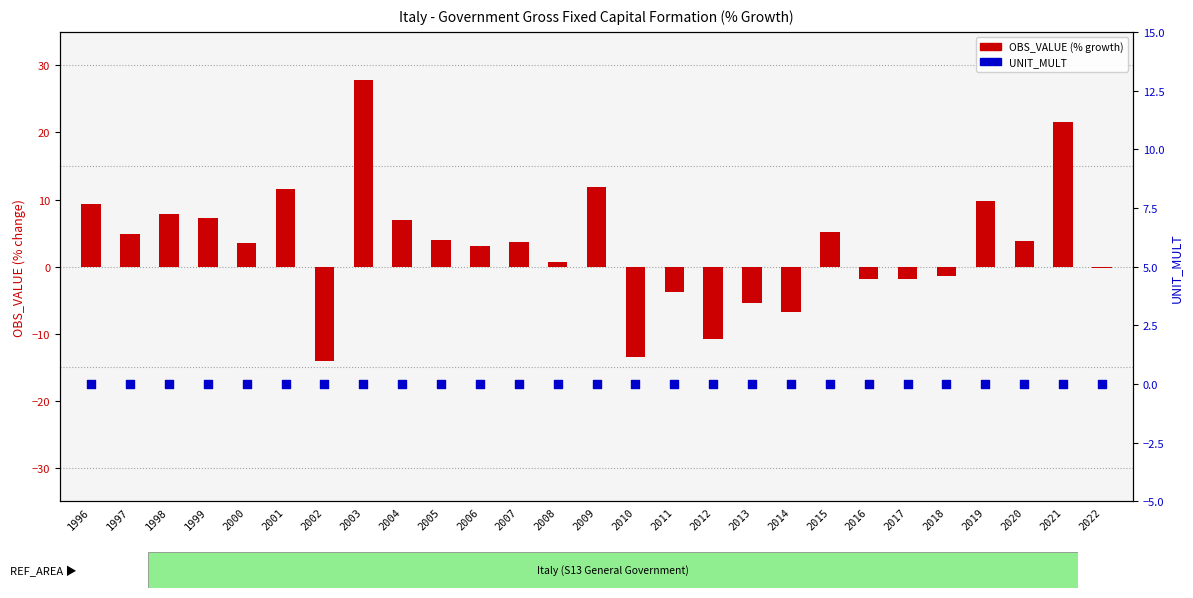

Which series contains the lowest Y value?

OBS_VALUE (% growth)